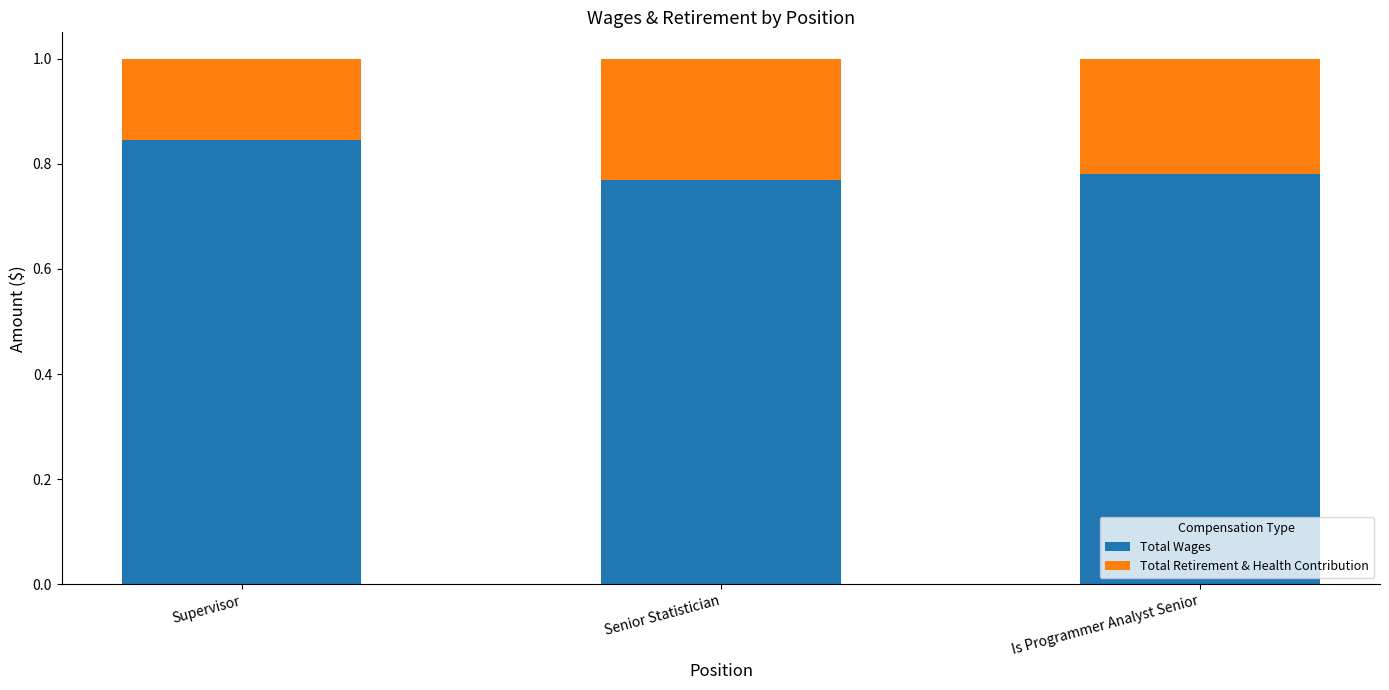

How many Total Wages values are between 0 and 1?

3